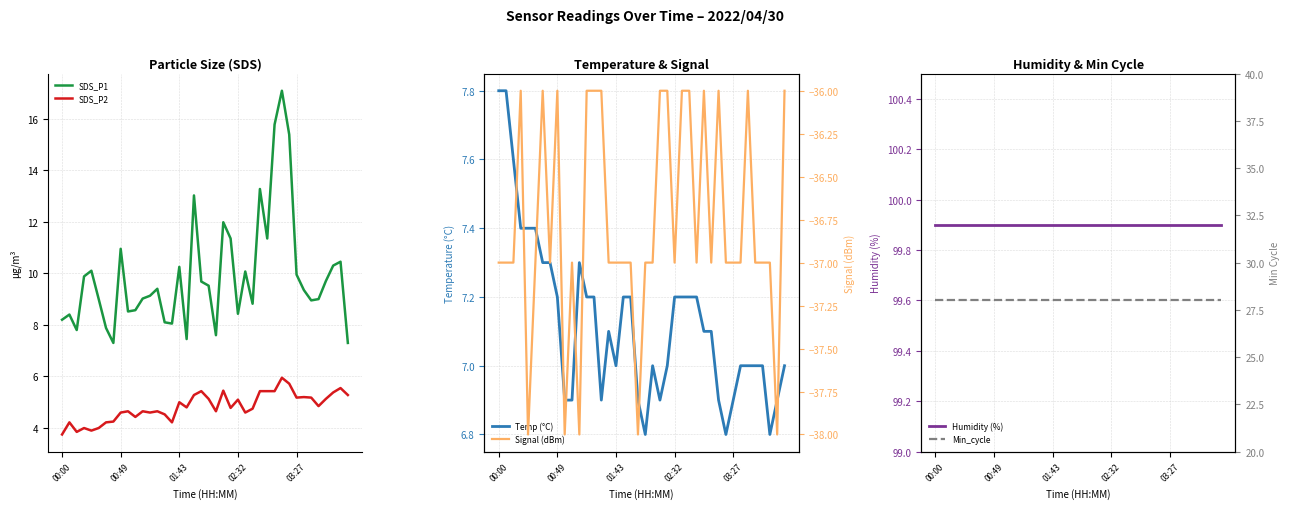

Is the value of Signal (dBm) at 14 greater than the value of SDS_P1 at 14?

No